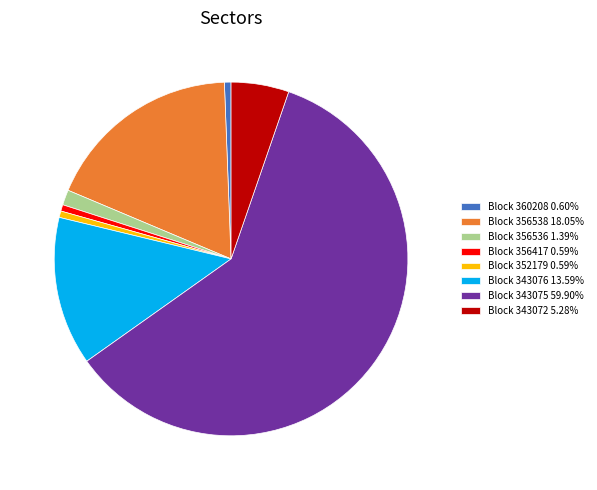

Approximately how many times larger is the value at Block 343075 59.90% compared to Block 356536 1.39%?

43.1